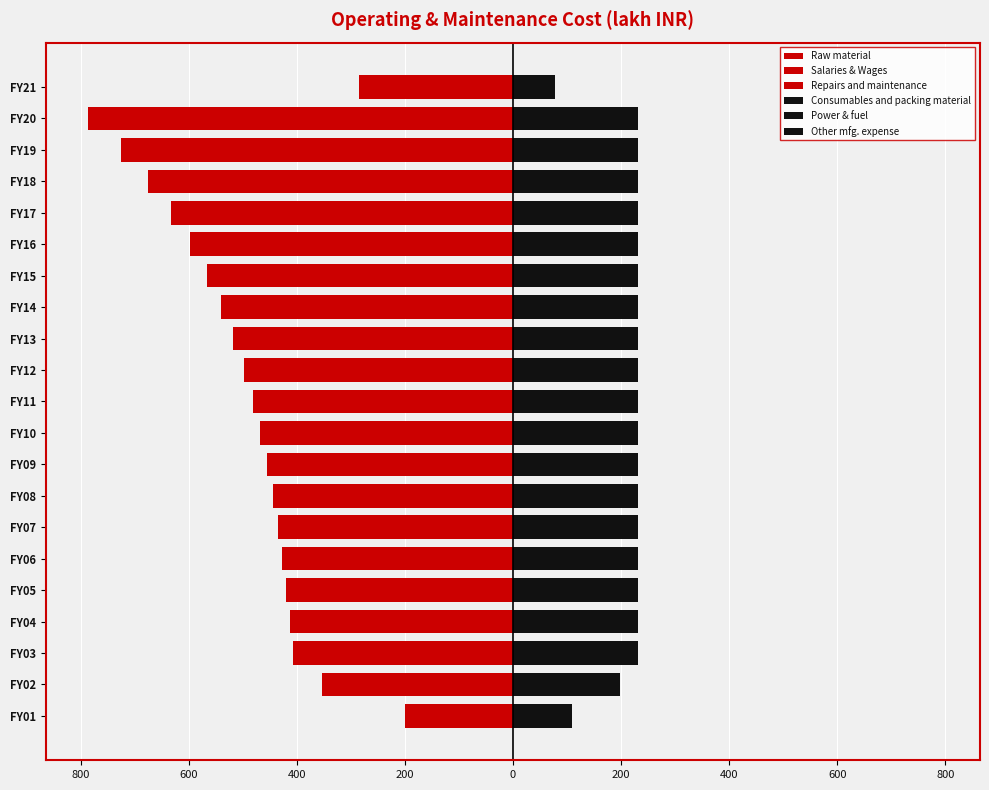

How many groups of bars are there?

21